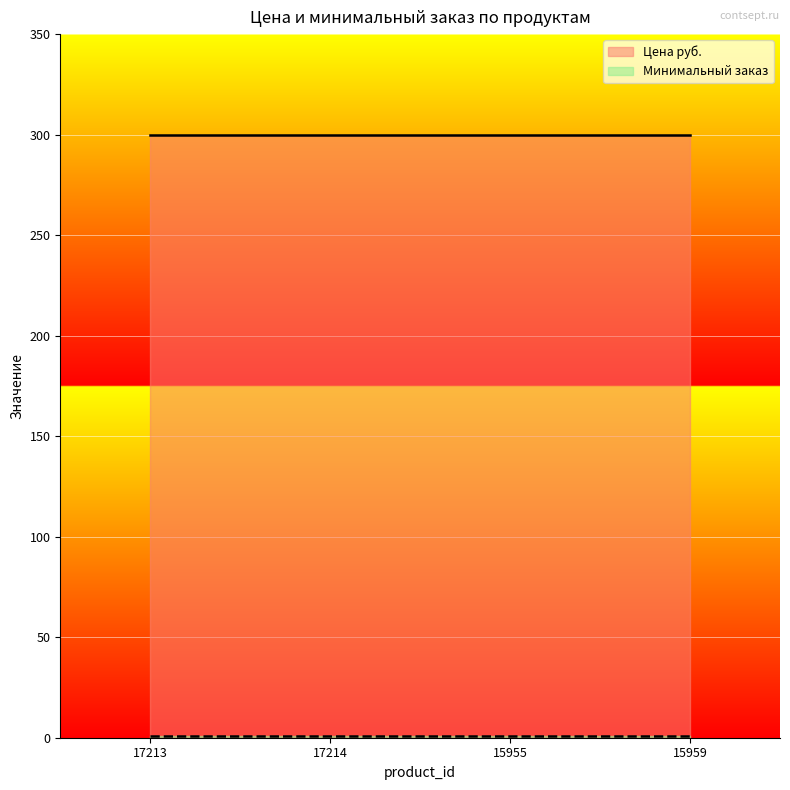

Is it true that Цена руб. equals 494 at 17213?

False